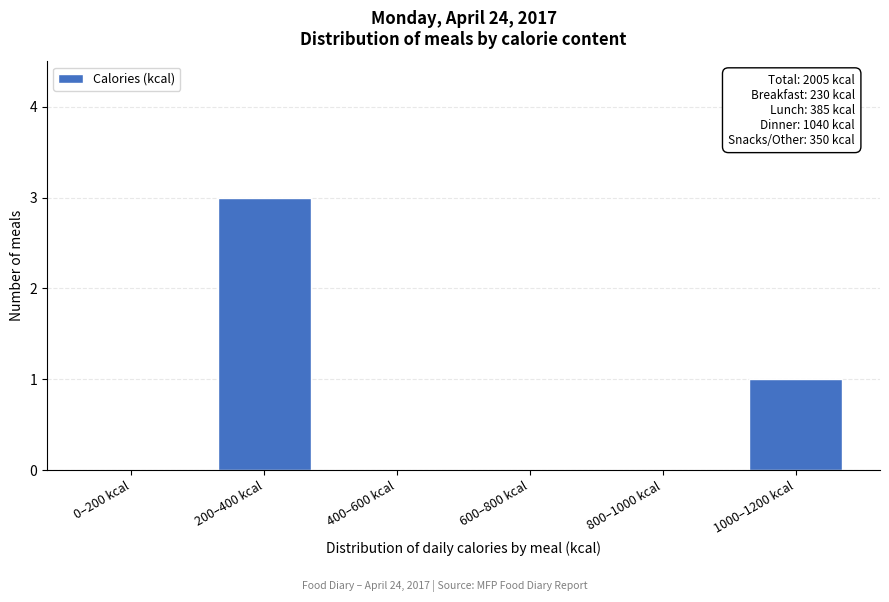

Reading left to right, what are all the values shown in this chart?

0–200 kcal=0	200–400 kcal=3	400–600 kcal=0	600–800 kcal=0	800–1000 kcal=0	1000–1200 kcal=1